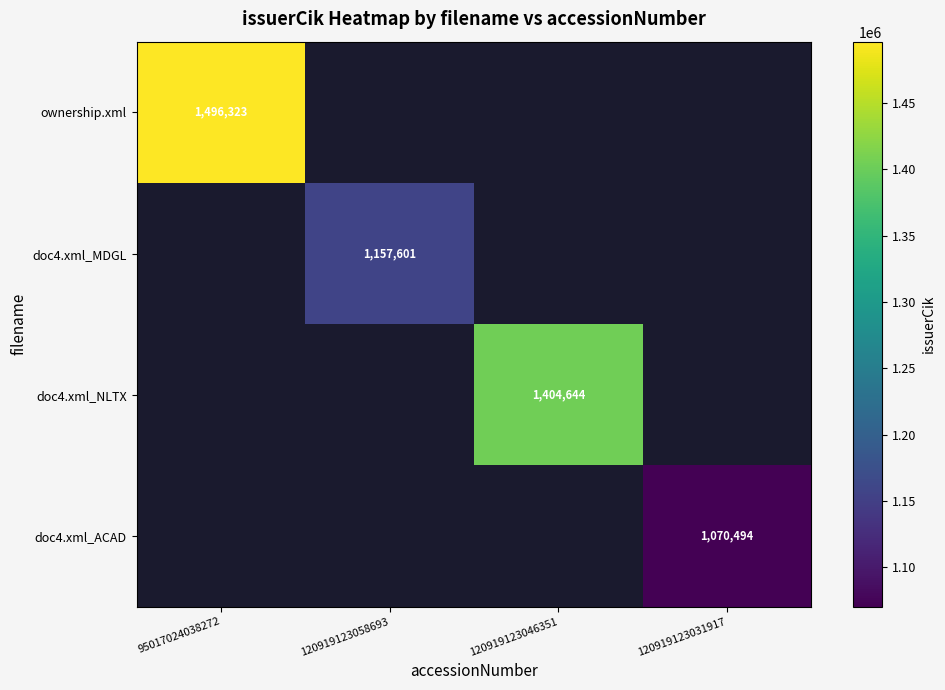

The ownership.xml series shows 487520 at 95017024038272. True or false?

False